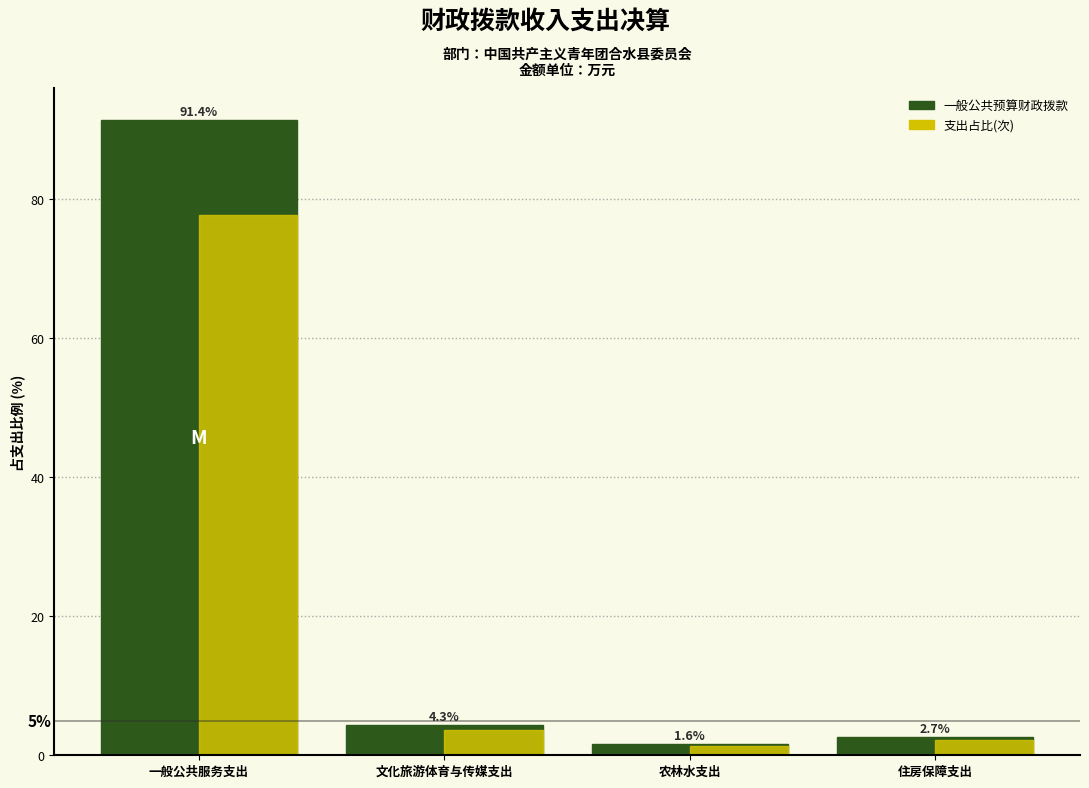

At which category is the sum across all series the highest?

一般公共服务支出